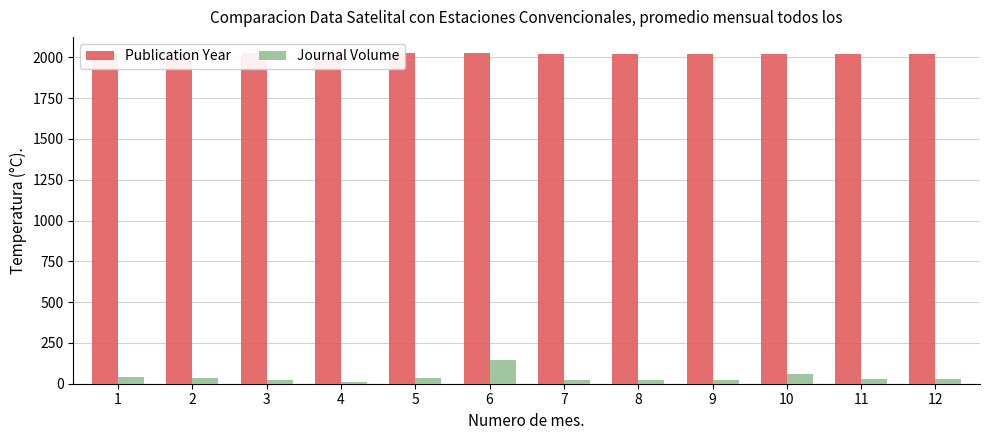

Is the value of Journal Volume at 10 greater than the value of Publication Year at 9?

No